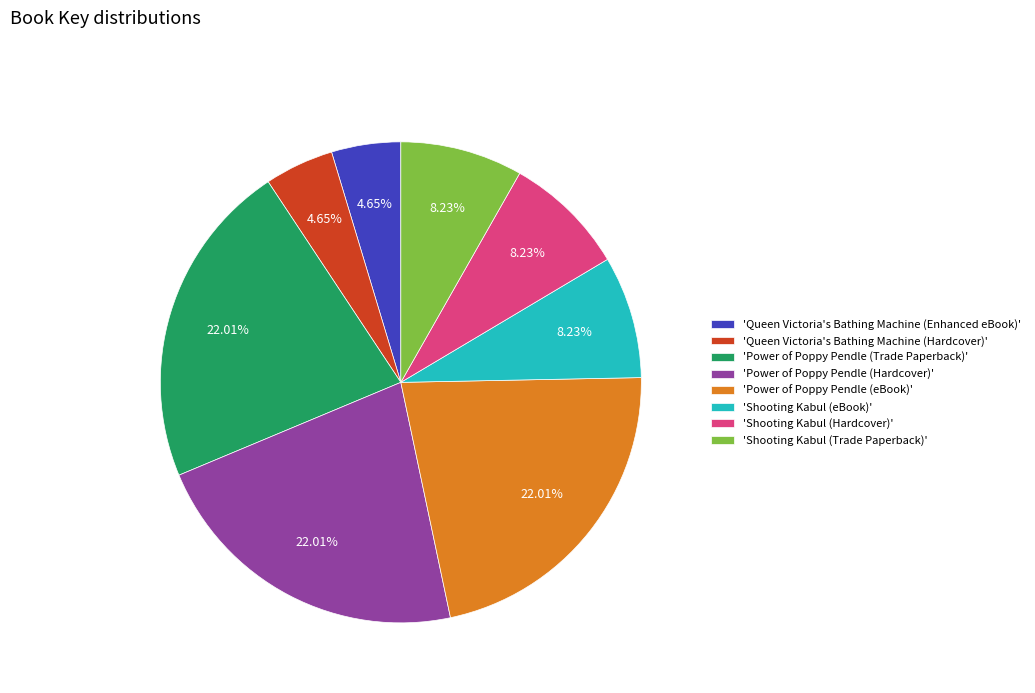

Between 'Power of Poppy Pendle (Hardcover)' and 'Queen Victoria's Bathing Machine (Enhanced eBook)', which is larger?

'Power of Poppy Pendle (Hardcover)'